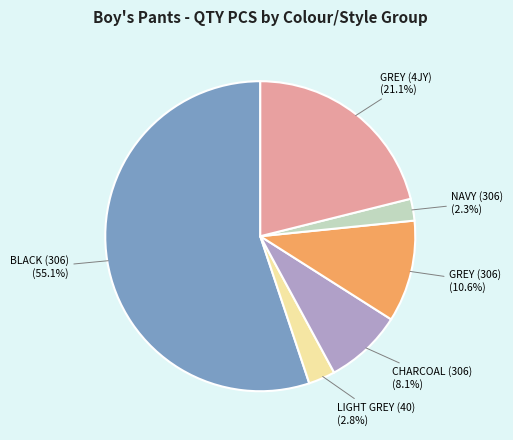

Is there a majority slice in this chart?

Yes